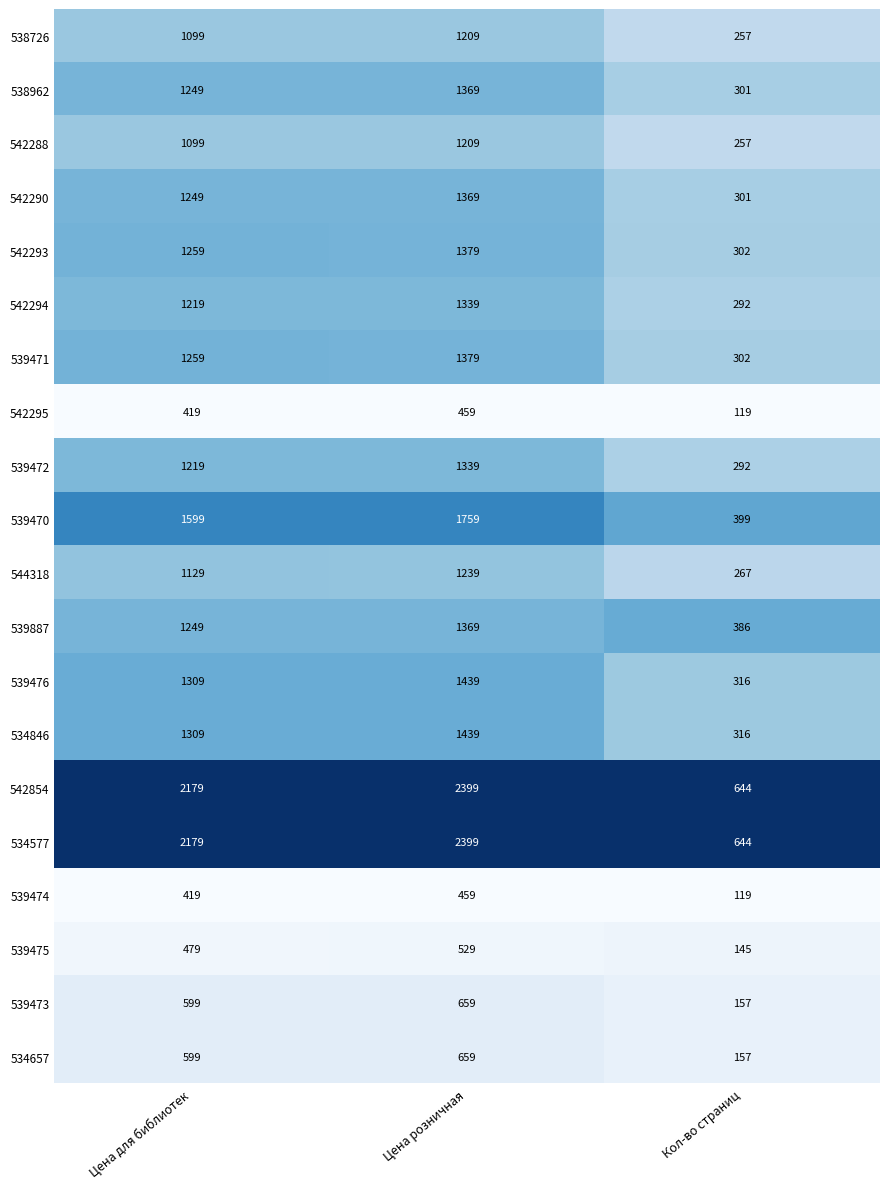

What is the highest value of the 539473 series?

659